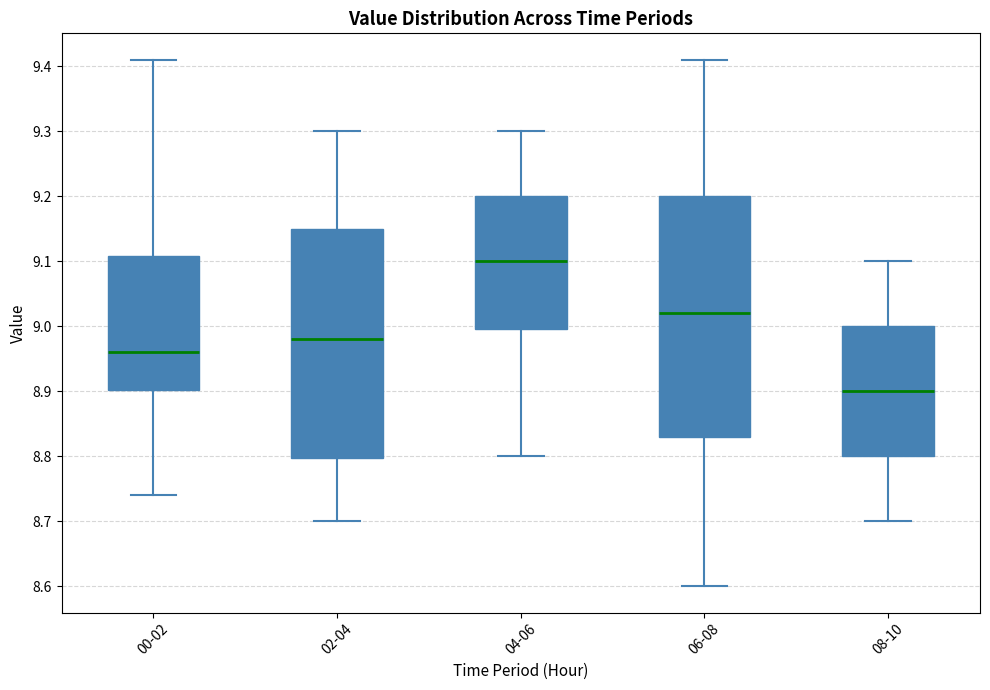

Comparing the boxes themselves (not the whiskers), which one is the tallest?

06-08